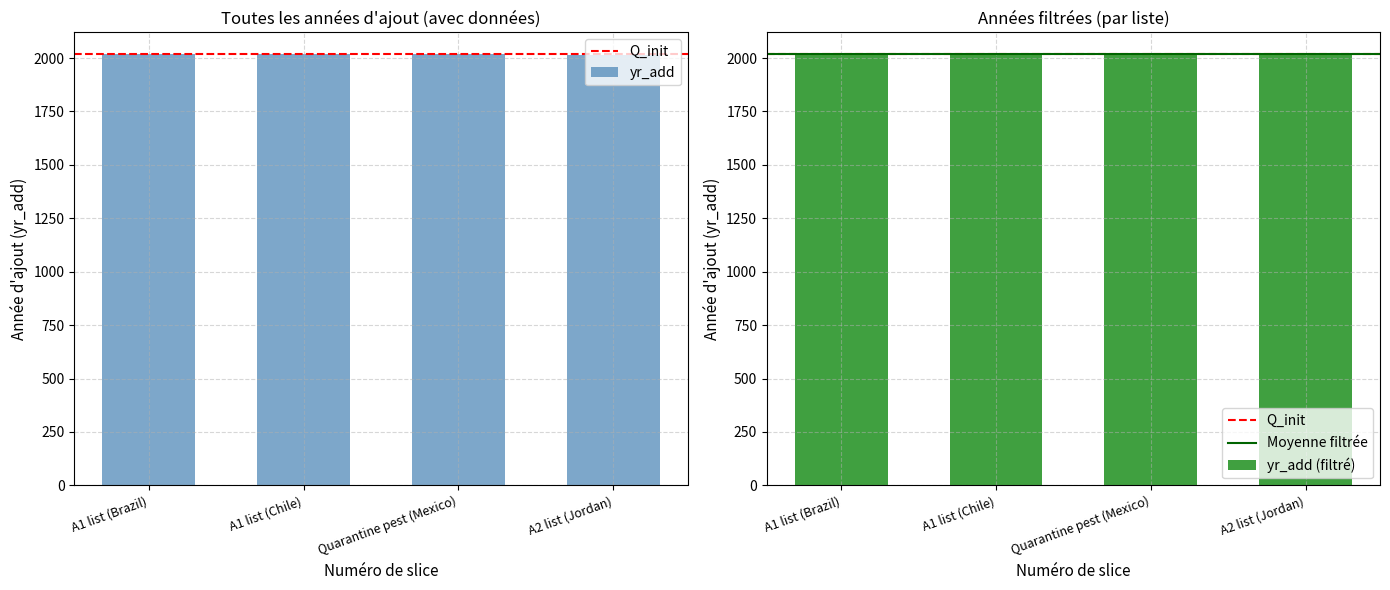

What is the smallest value displayed?

2013